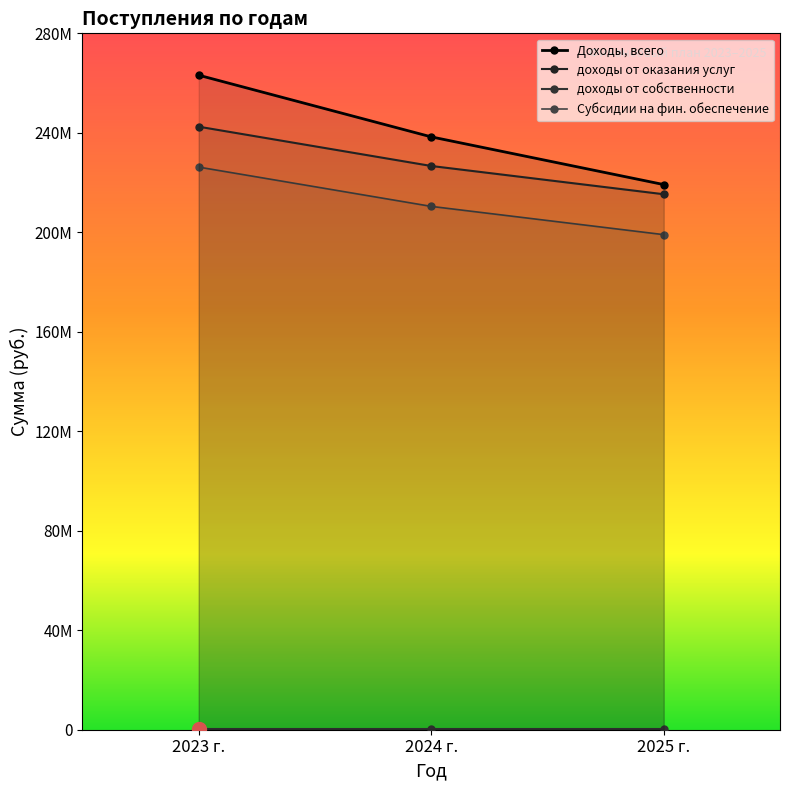

At how many categories does at least one series exceed 136759918?

3